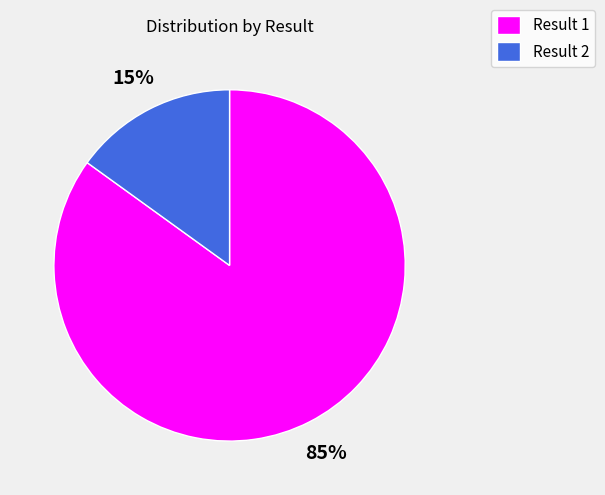

Do Result 2 and Result 1 together represent more than half of the pie?

Yes